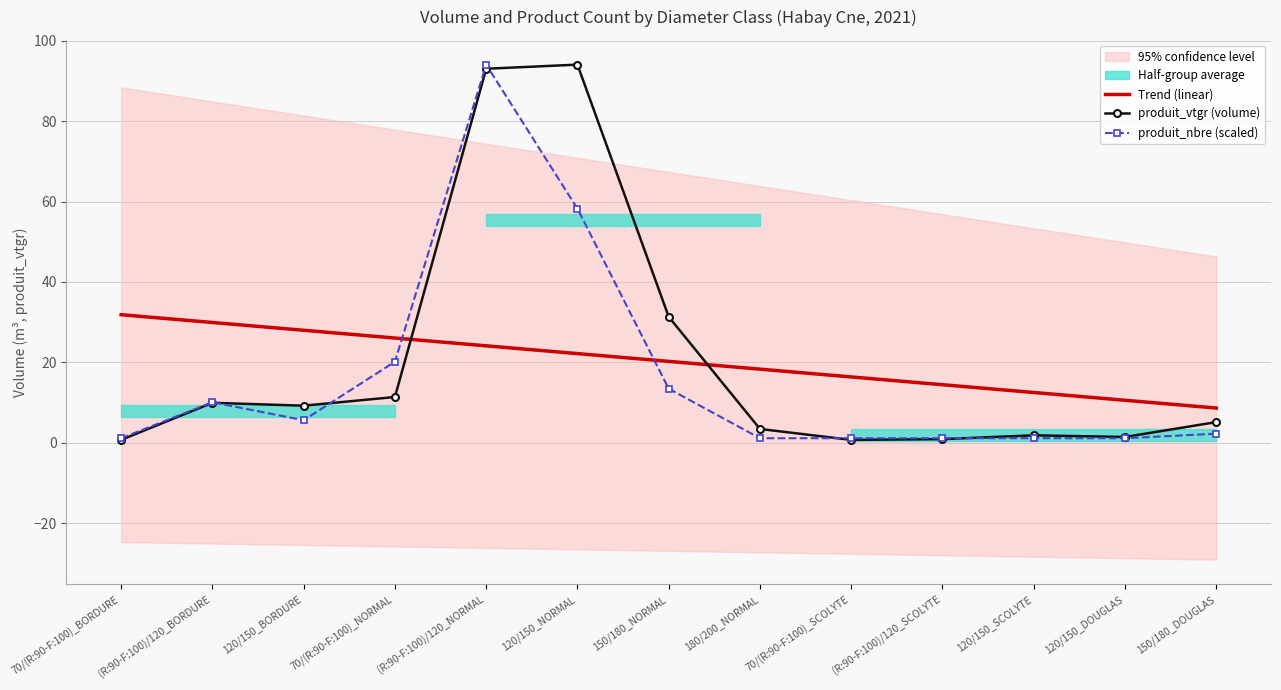

How many lines are shown in the chart?

3